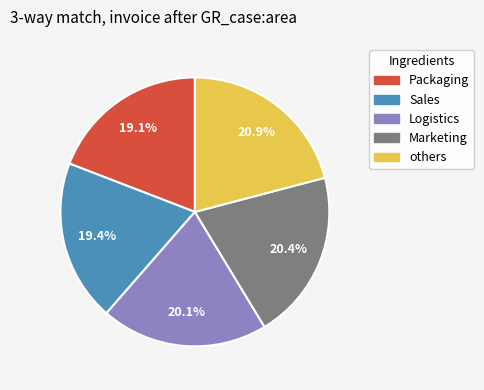

Does any single category account for the majority?

No